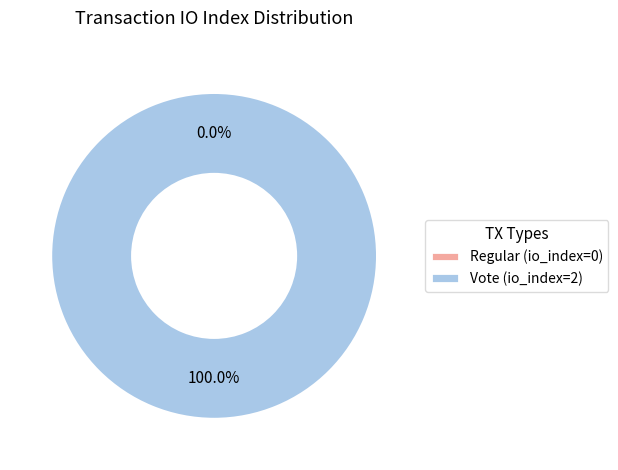

Is it true that Vote (io_index=2) is 90% of the pie?

False